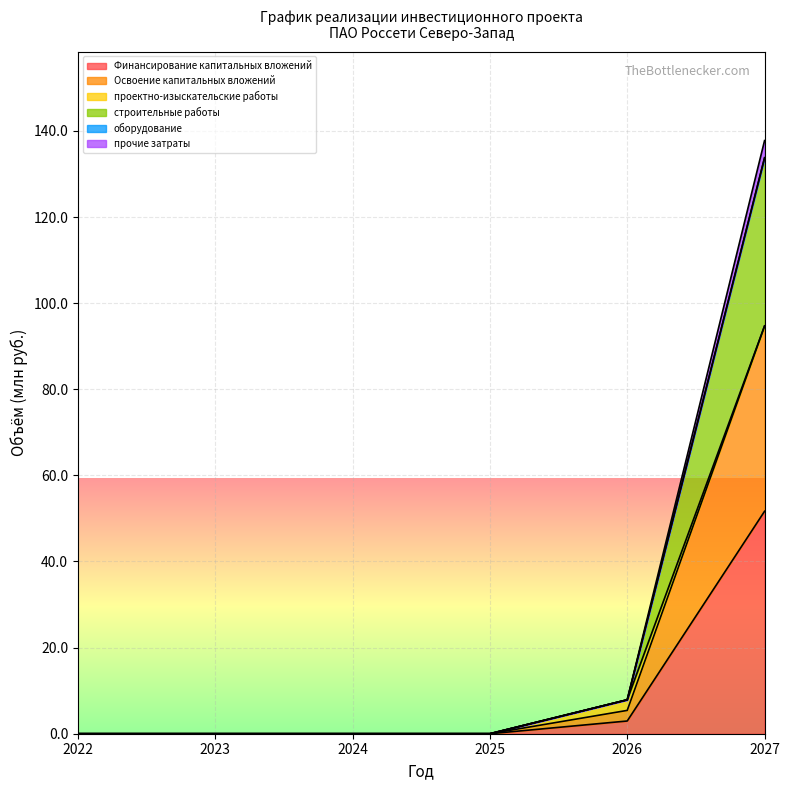

Rank the series at 2025 from highest to lowest value.

Финансирование капитальных вложений, Освоение капитальных вложений, строительные работы, оборудование, прочие затраты